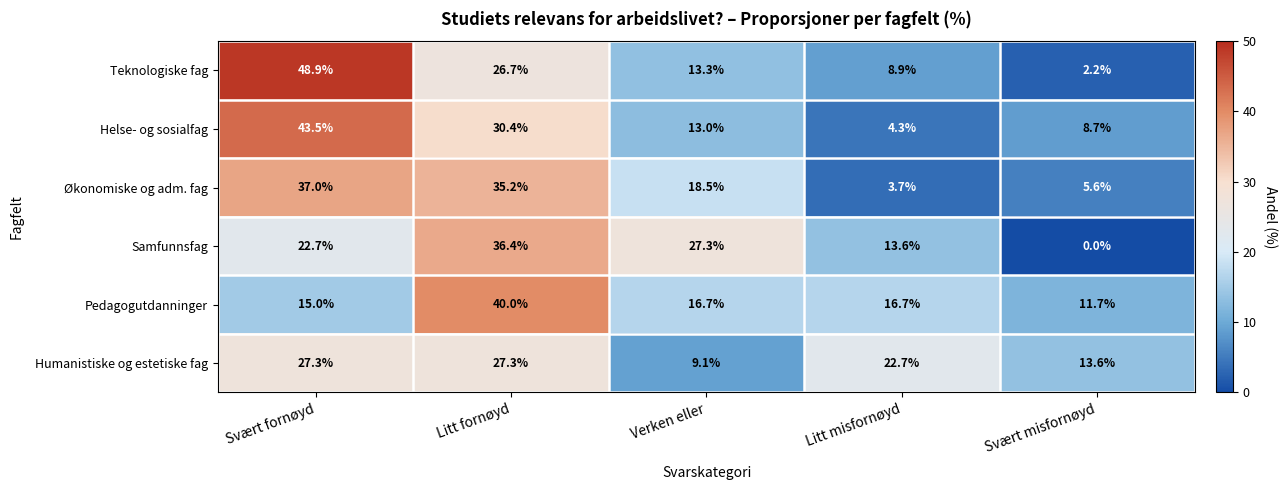

What is the approximate value of Humanistiske og estetiske fag at Litt fornøyd?

27.3